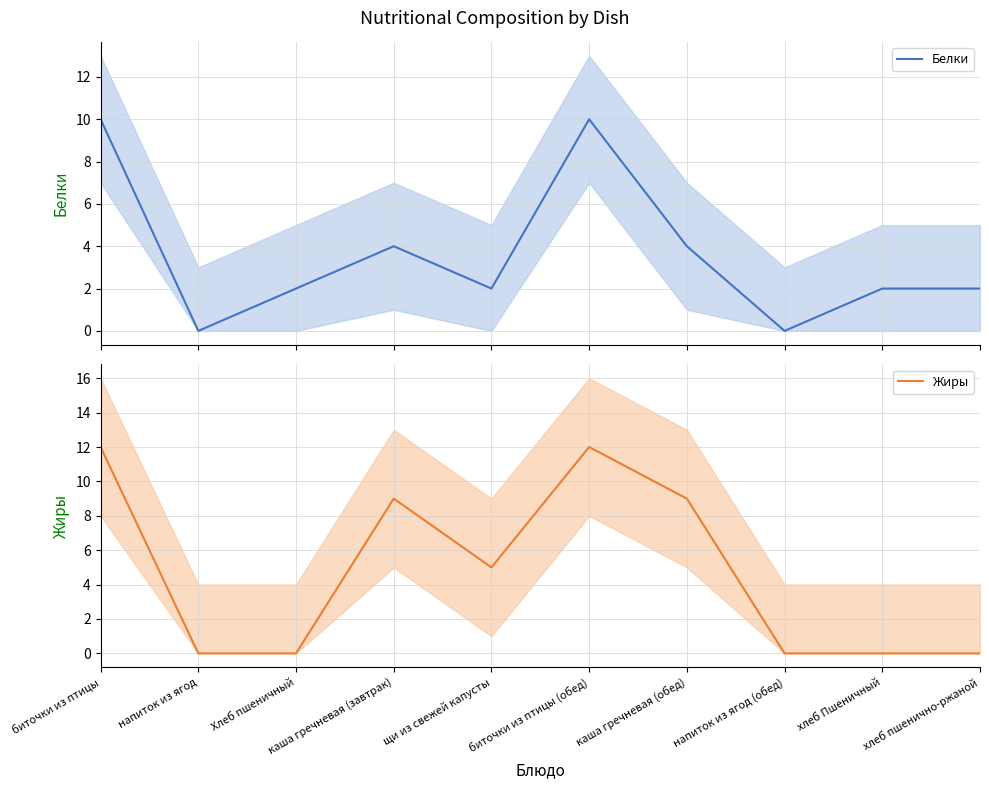

At which category does Жиры reach its first local valley?

щи из свежей капусты